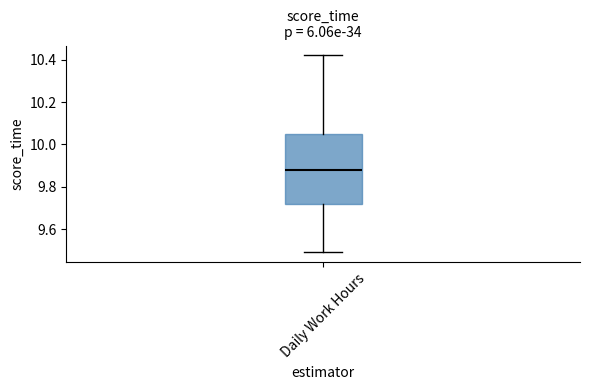

Transcribe this box plot: give where the median line is, the range the box spans, and where the two whiskers end, as read against the y-axis. The values are not printed on the chart, so give them approximately, as read against the axis.

median 9.88, box 9.72 to 10.06, whiskers 9.50 to 10.42